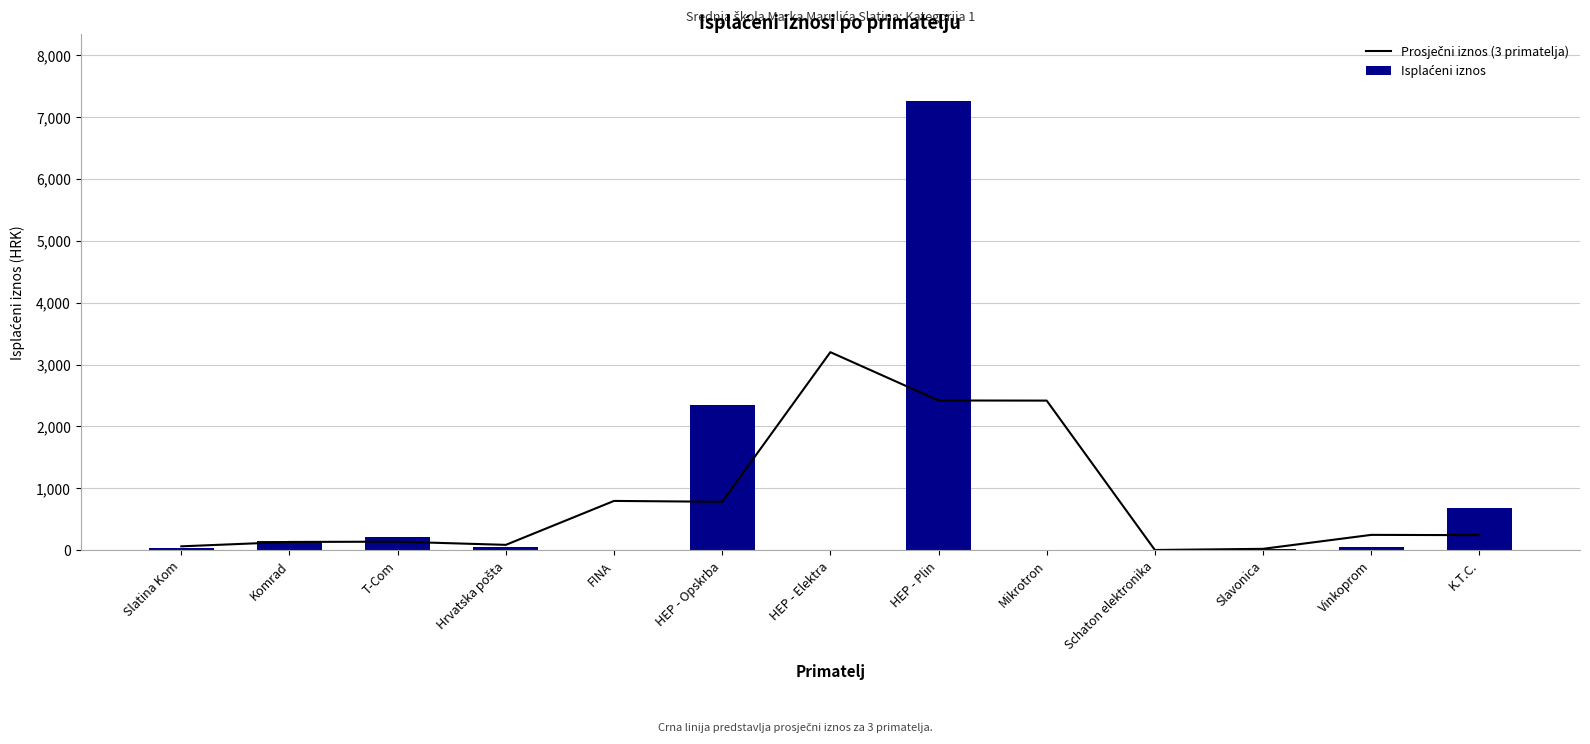

At how many categories does at least one series exceed 4406?

1